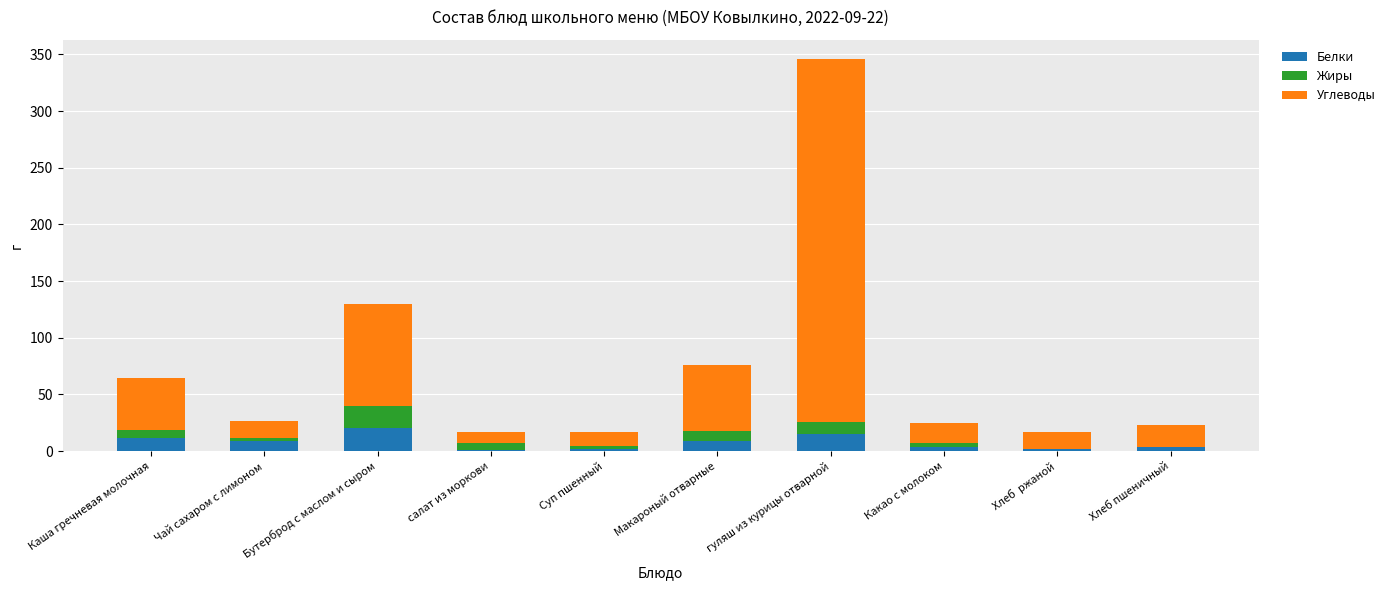

What is the highest value of the Белки series?

20.7